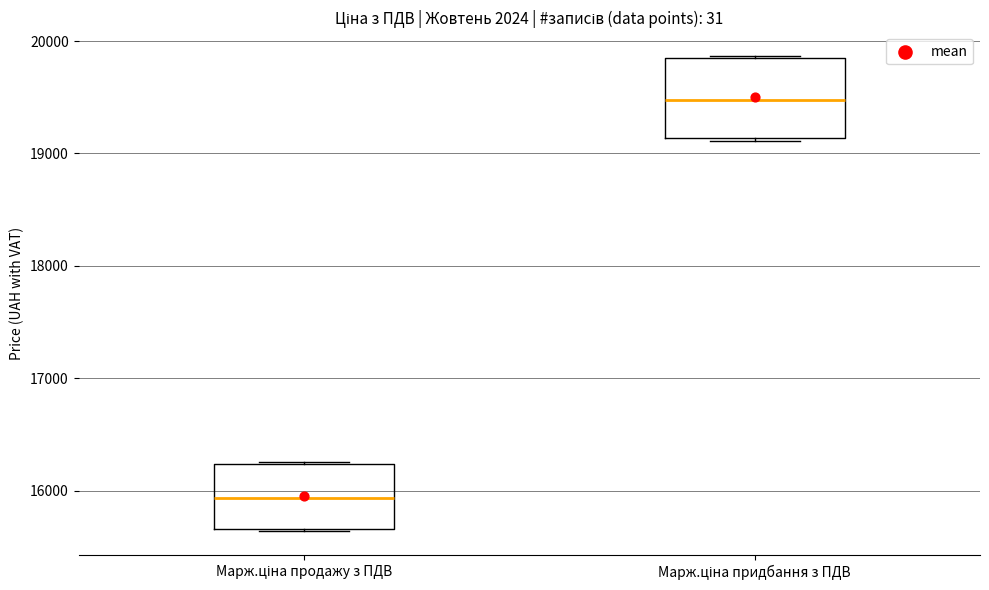

Comparing the boxes themselves (not the whiskers), which one is the tallest?

Марж.ціна придбання з ПДВ